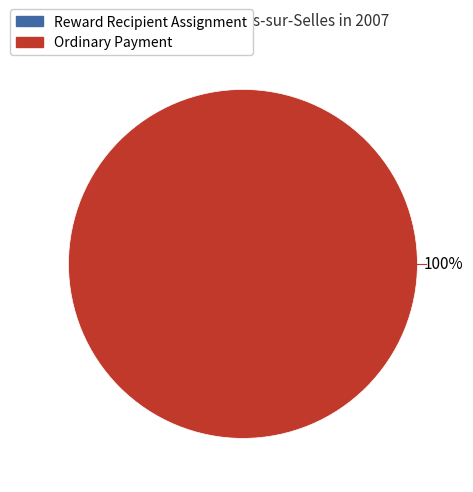

Between Ordinary Payment and Reward Recipient Assignment, which is larger?

Ordinary Payment